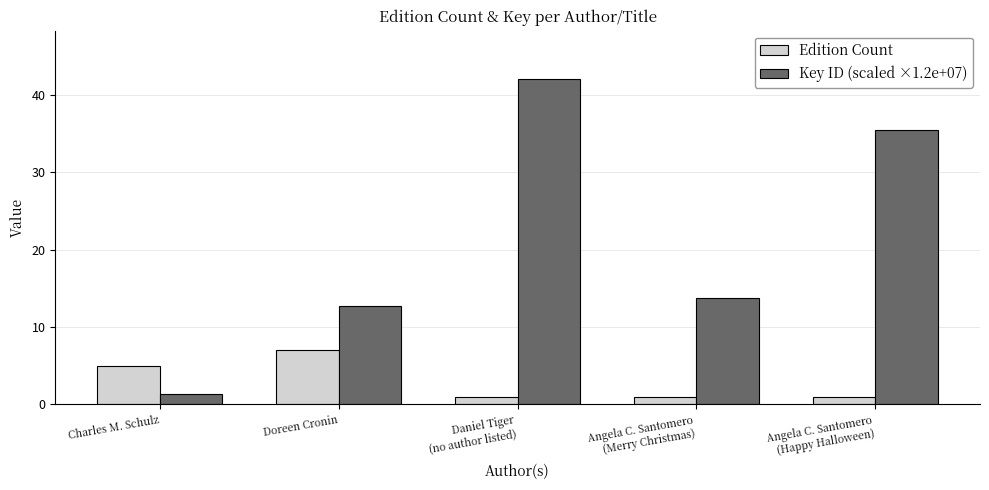

What is the difference between the highest and lowest values at Doreen Cronin?

5.8